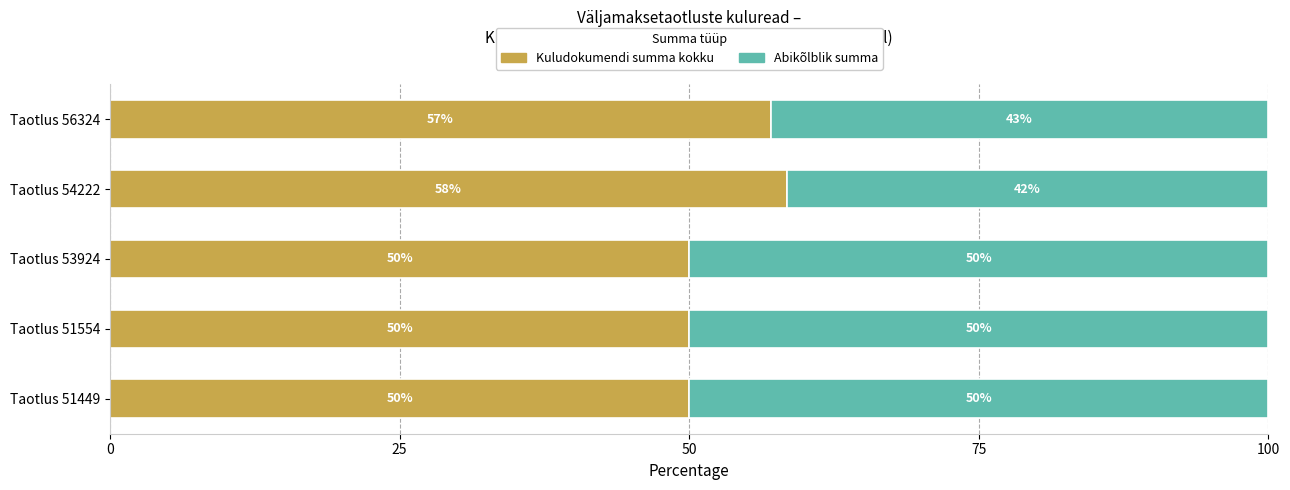

What is the total value across all series at Taotlus 56324?

100.0